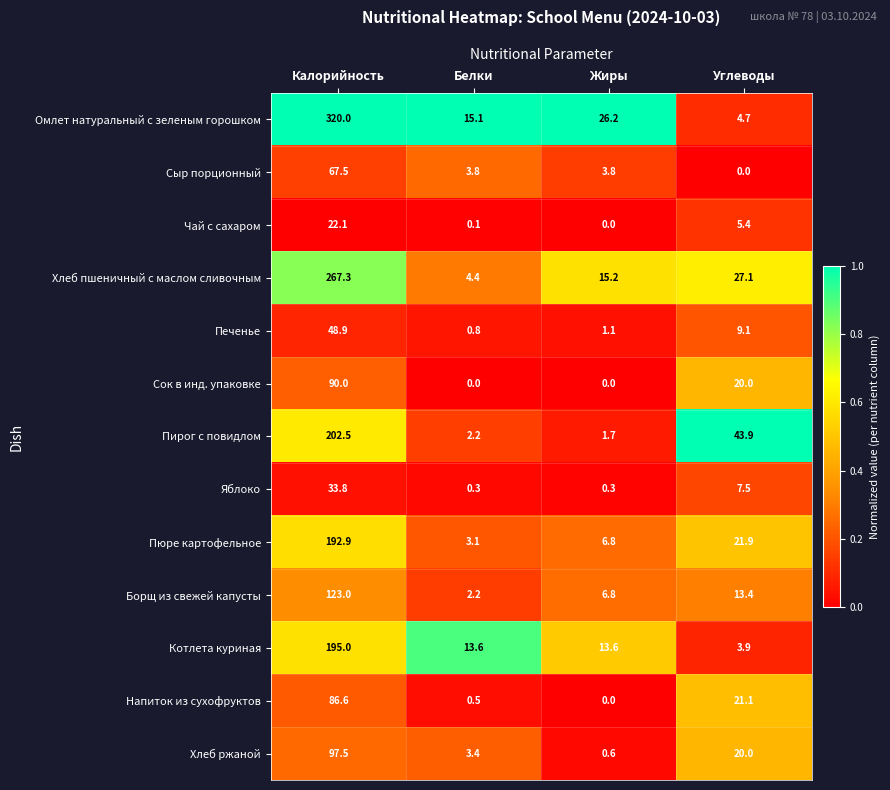

Which series changed the most between Белки and Жиры?

Омлет натуральный с зеленым горошком